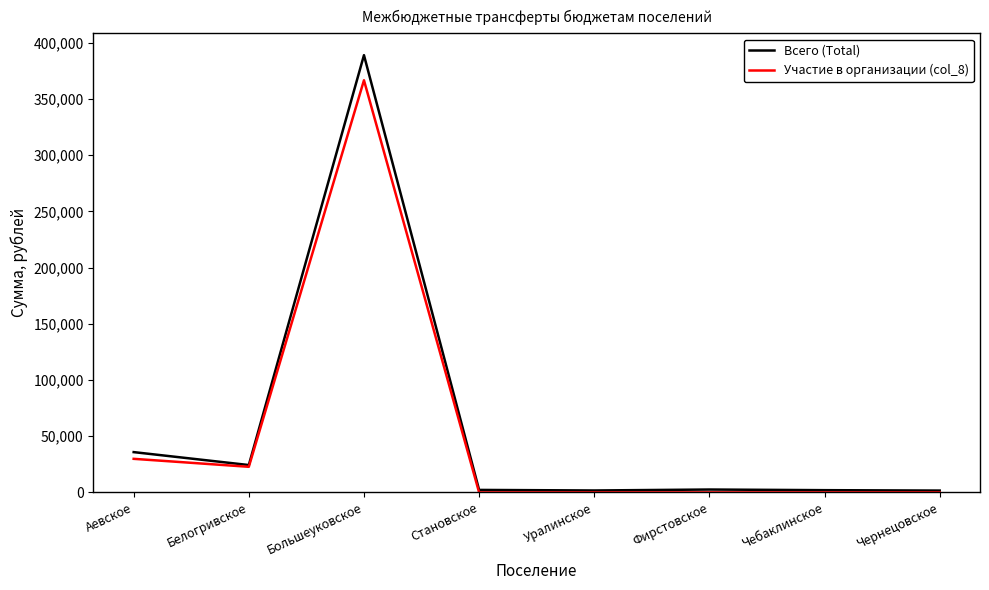

Between Большеуковское and Становское, which series saw the biggest shift?

Всего (Total)